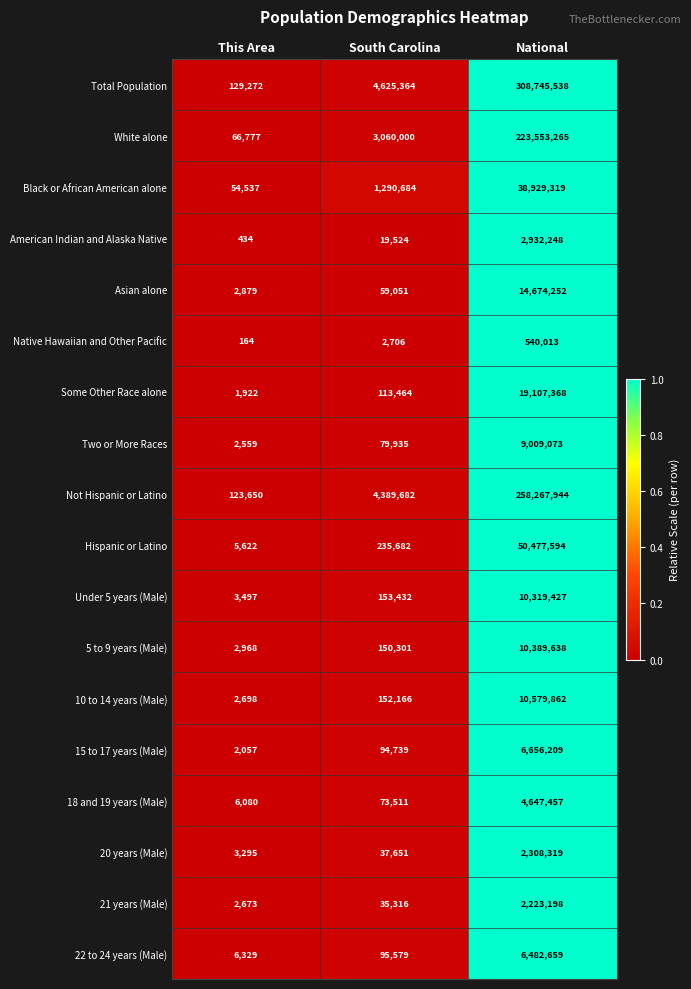

The value of Under 5 years (Male) at National is 10319427. True or false?

True